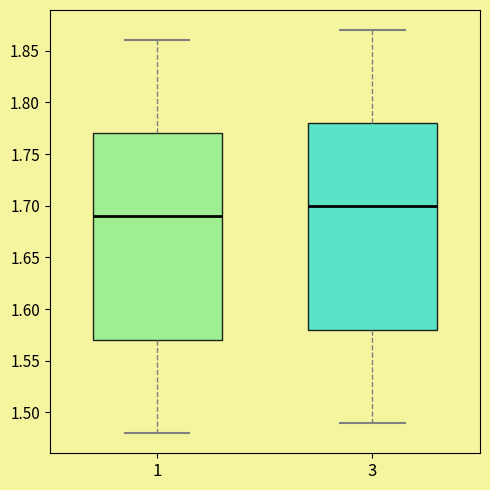

Reading left to right, read every box against the y-axis: the position of its median line, the range the box covers, and the ends of its whiskers. The values are not printed on the chart, so give them approximately, as read against the axis.

1: median 1.69, box 1.57 to 1.77, whiskers 1.48 to 1.86
3: median 1.70, box 1.58 to 1.78, whiskers 1.49 to 1.87